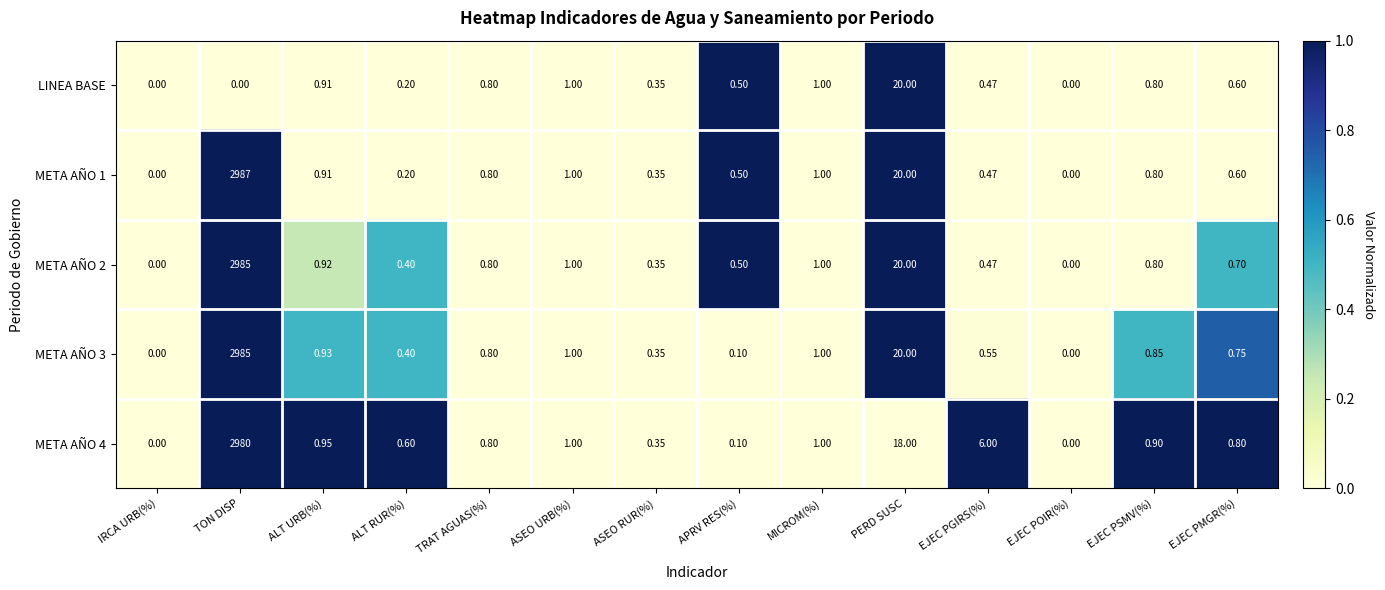

Which label corresponds to the largest value in the chart?

TON DISP